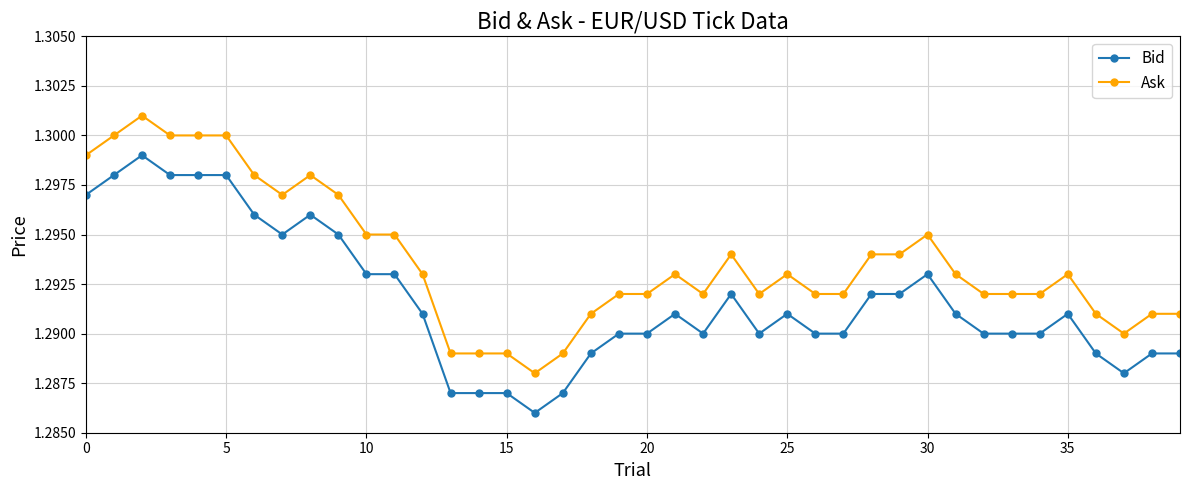

True or false: Bid and Ask intersect in this chart.

False